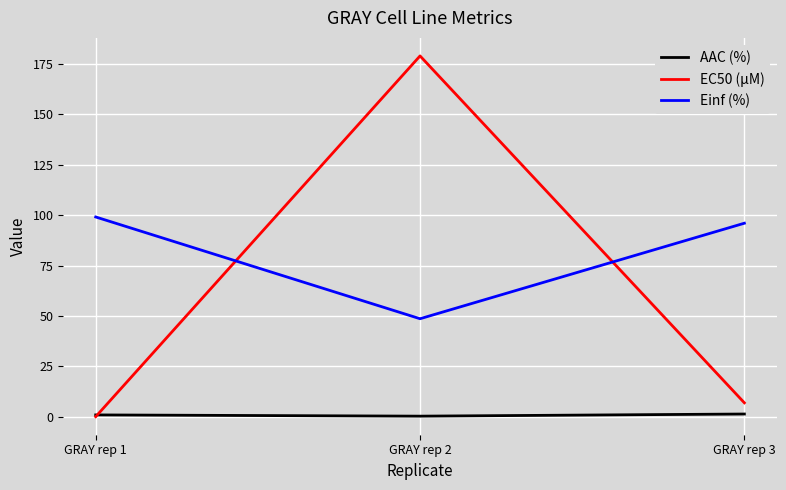

At which label does EC50 (µM) reach its peak?

GRAY rep 2